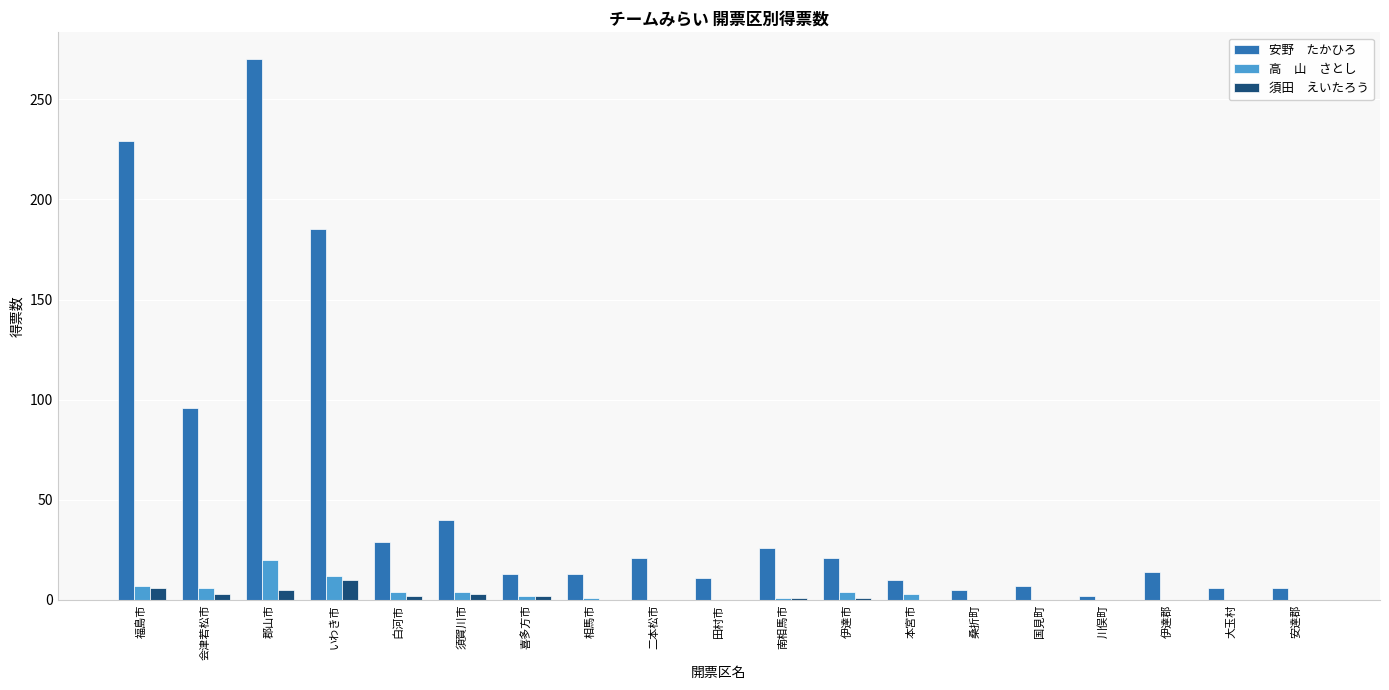

At which category is the sum across all series the highest?

郡山市